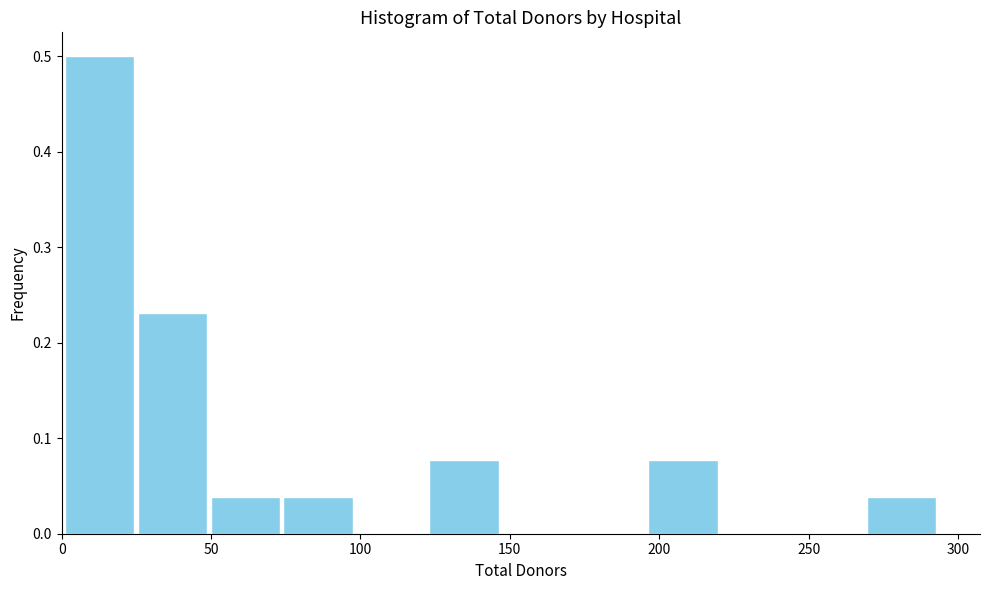

Reading left to right, transcribe this chart: for each bar, give the range it covers on the x-axis and its height. Neither the bar edges nor the heights are printed on the chart, so give them approximately, as read against the axes.

0 to 25: 0.50
25 to 50: 0.23
50 to 75: 0.04
75 to 100: 0.04
100 to 125: 0
125 to 150: 0.08
150 to 170: 0
170 to 195: 0
195 to 220: 0.08
220 to 245: 0
245 to 270: 0
270 to 295: 0.04